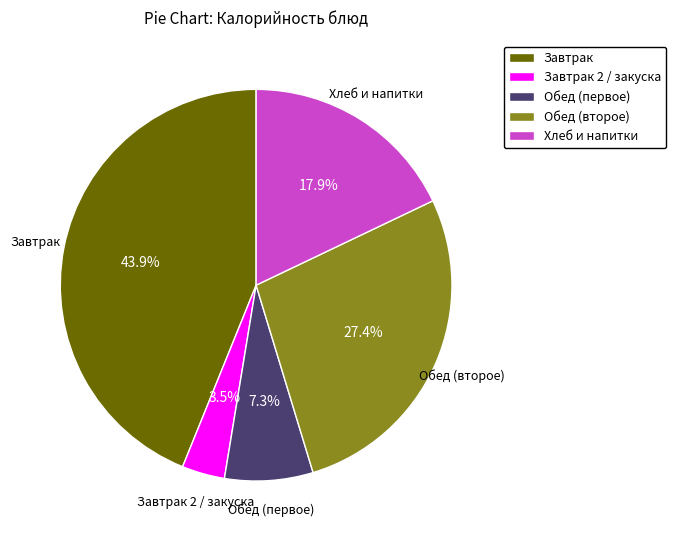

Is there any slice that represents more than half of the pie?

No